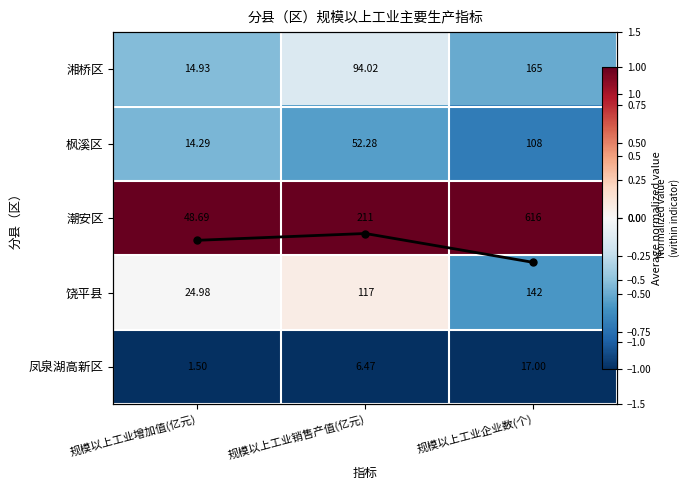

Is the value of 湘桥区 at 规模以上工业企业数(个) greater than the value of 枫溪区 at 规模以上工业增加值(亿元)?

No